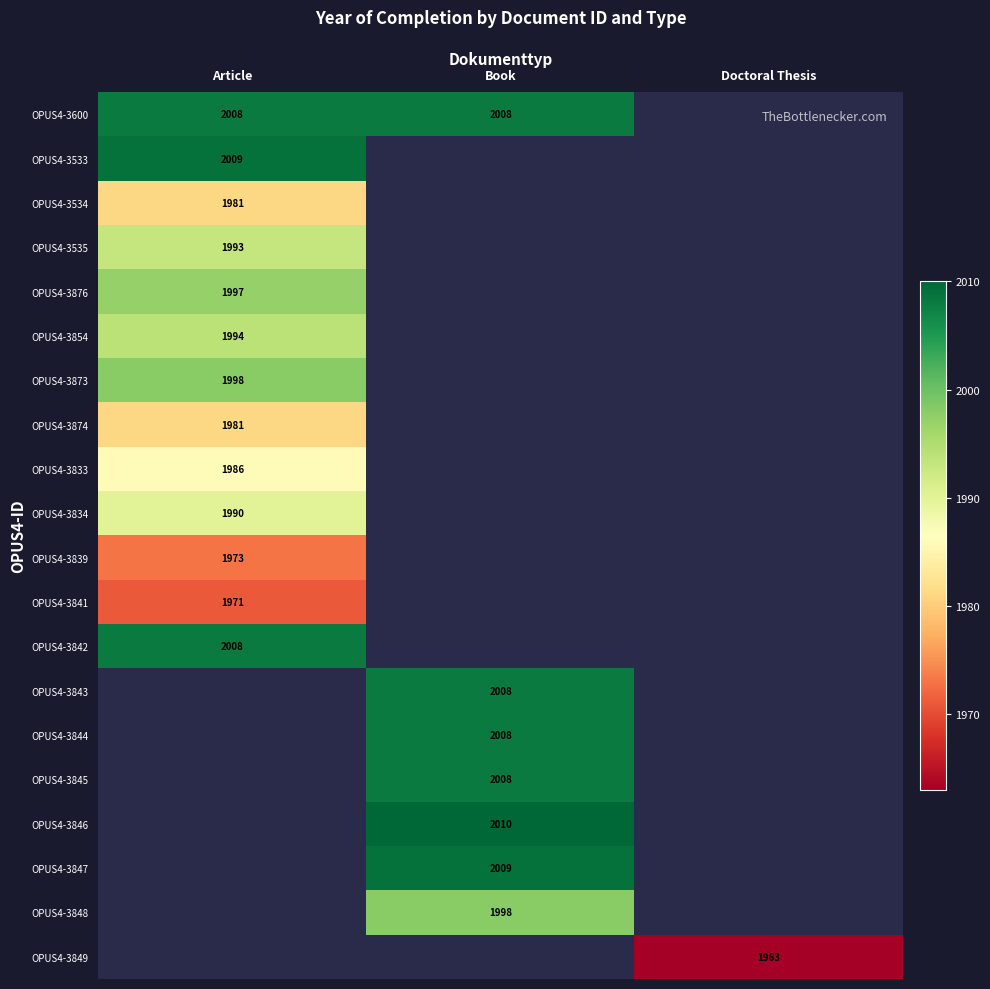

True or false: OPUS4-3842 has a value of 2008 at Article.

True